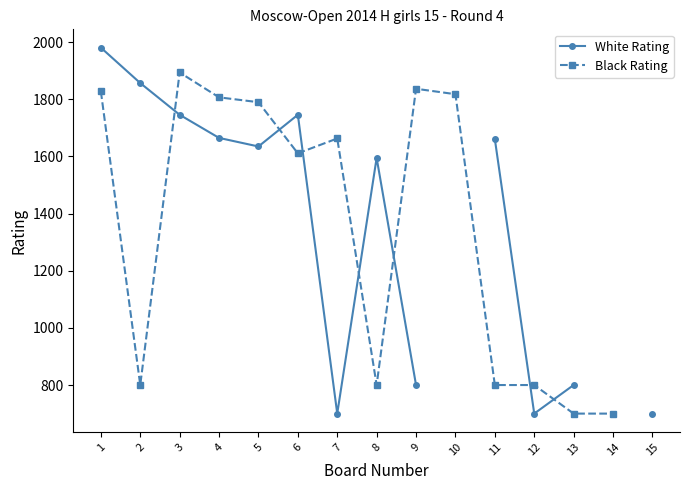

The value of Black Rating at 12 is 1395.8. True or false?

False